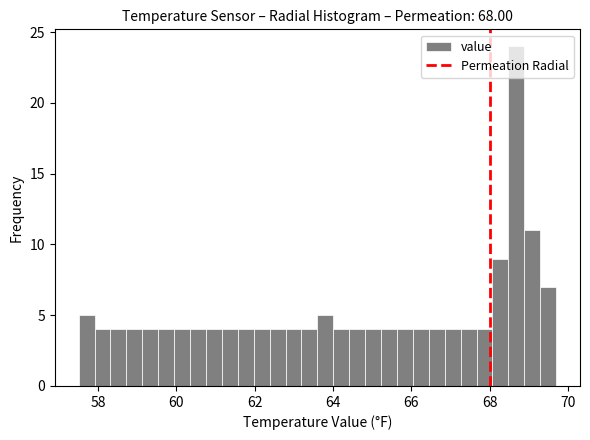

Around what value on the x-axis is the tallest bar? Give the approximate position of its centre, as read against the axis.

68.6